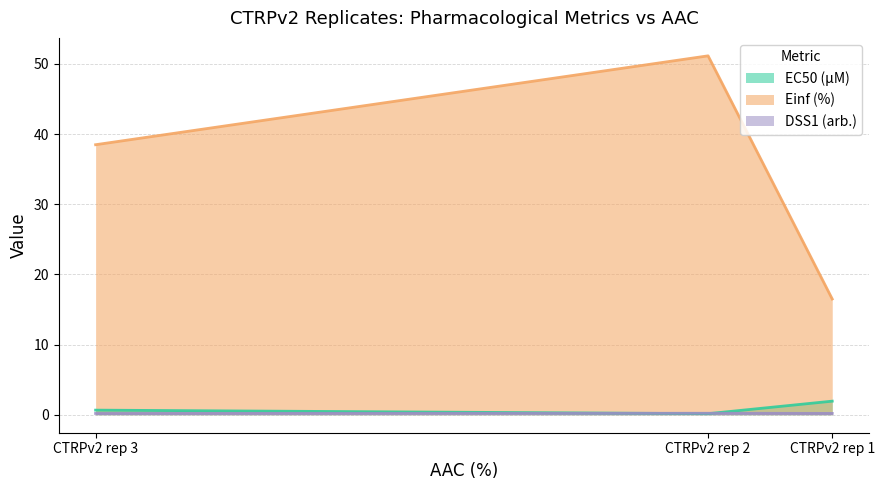

The Einf (%) series shows 33.3 at CTRPv2 rep 2. True or false?

False